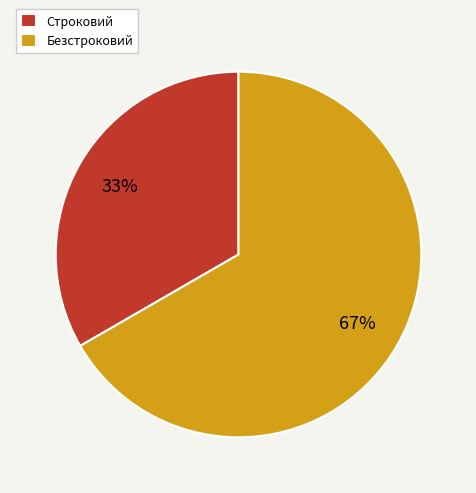

Do Строковий and Безстроковий together represent more than half of the pie?

Yes